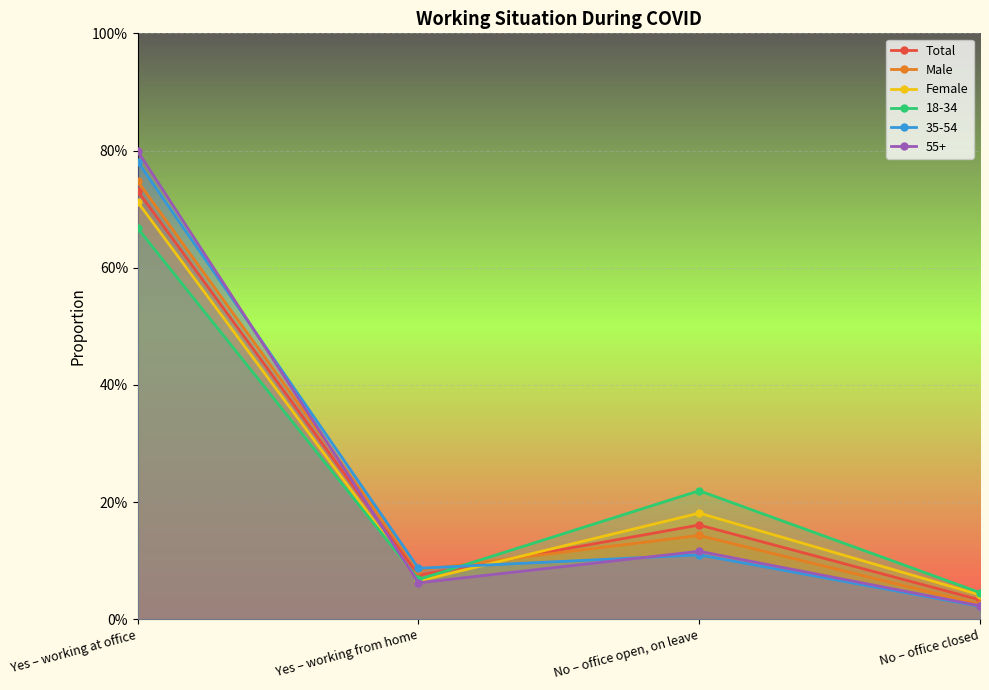

At how many categories does at least one series exceed 0?

4